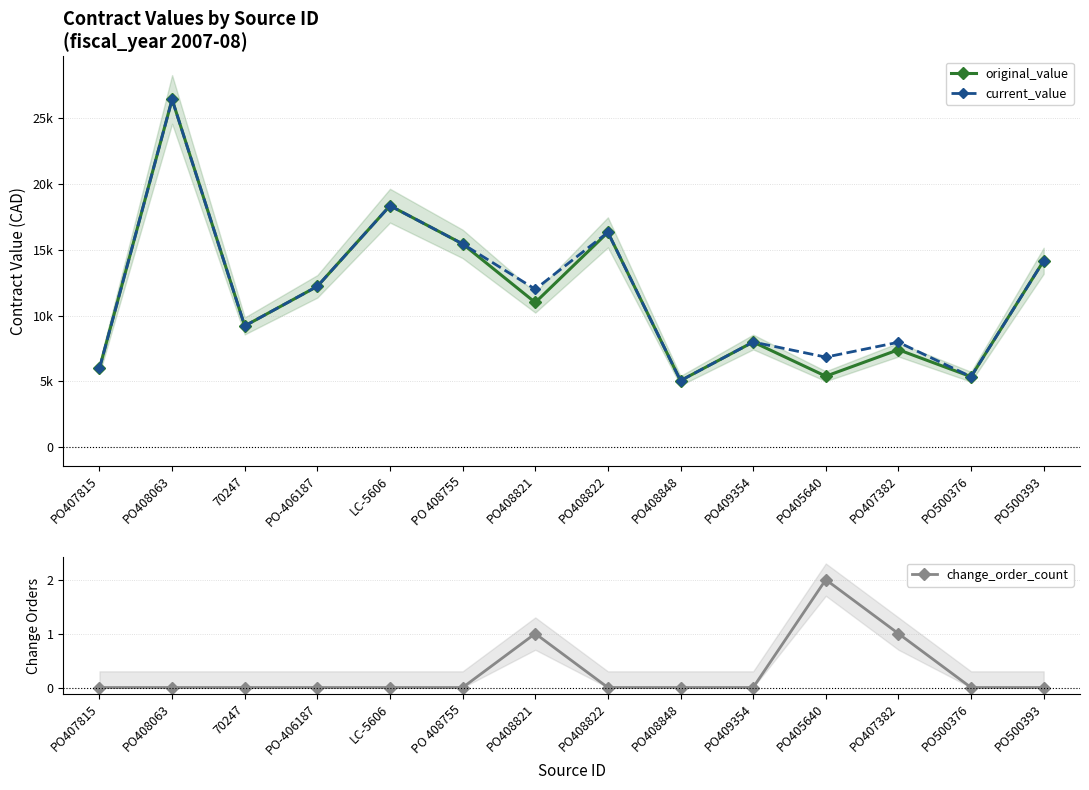

At which category is the sum across all series the highest?

PO408063